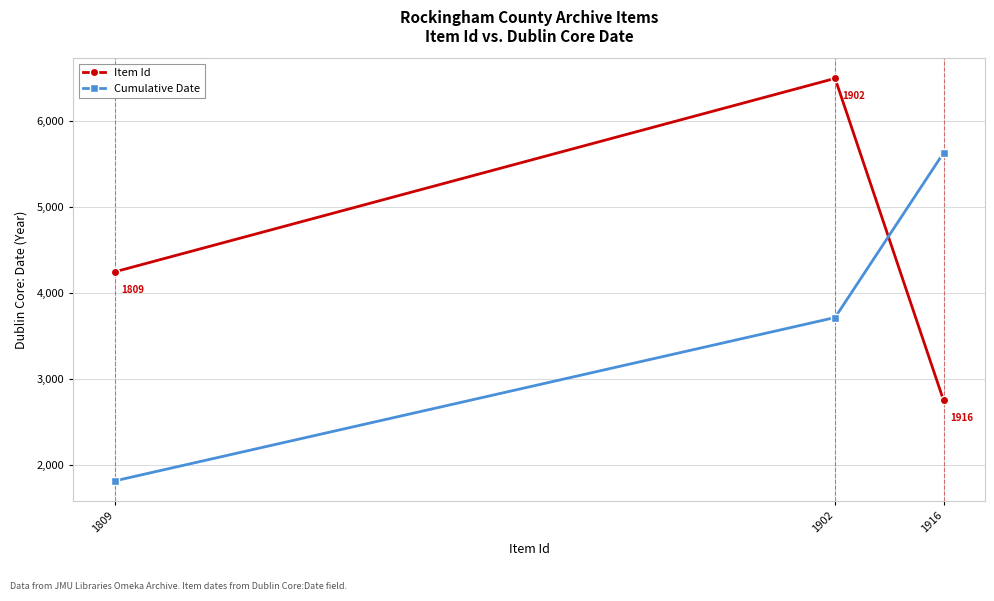

What is the difference between the highest and lowest values at 1809?

2433